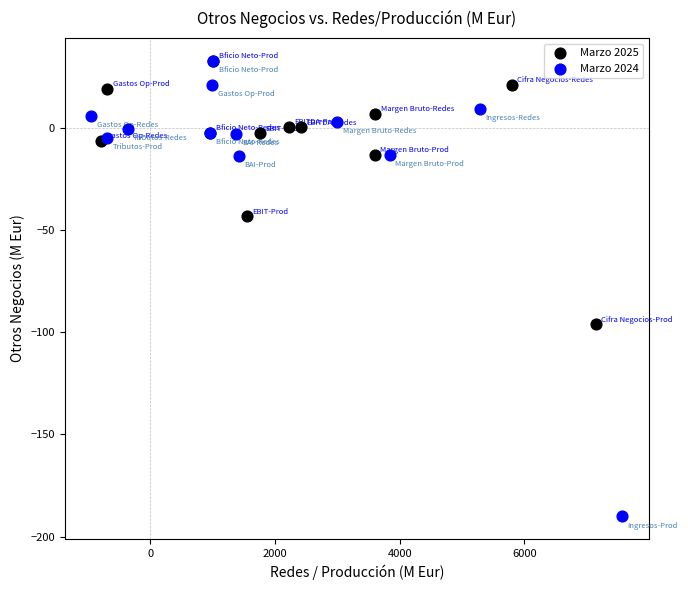

What are all the series names shown in the legend?

Marzo 2025, Marzo 2024